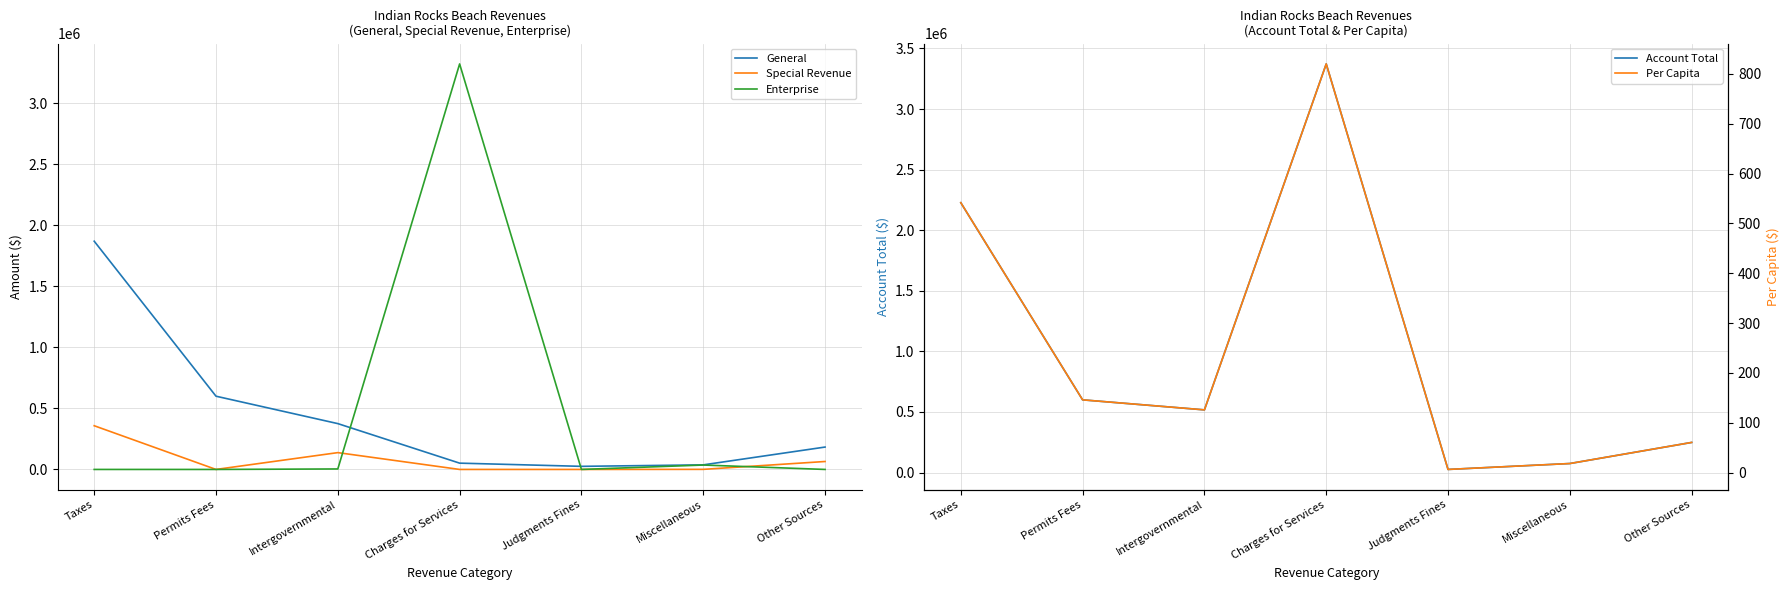

Read the Per Capita value at Judgments Fines.

6.2